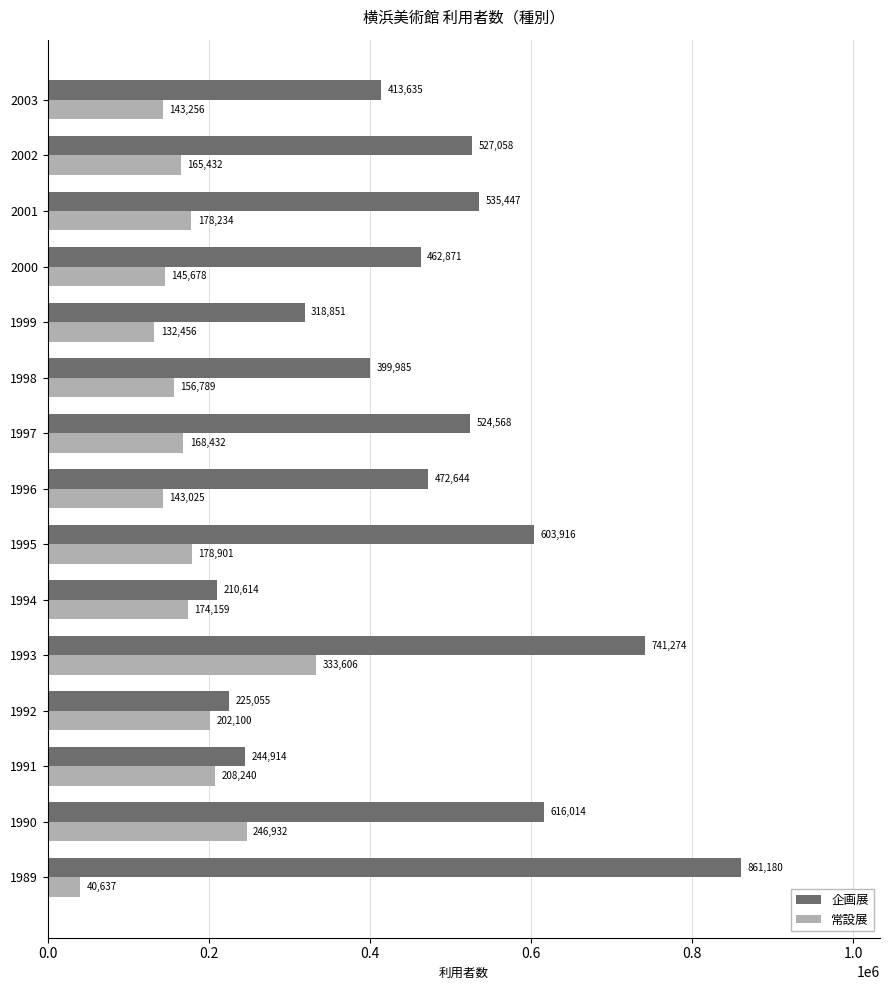

Which series has the largest range (max minus min)?

企画展